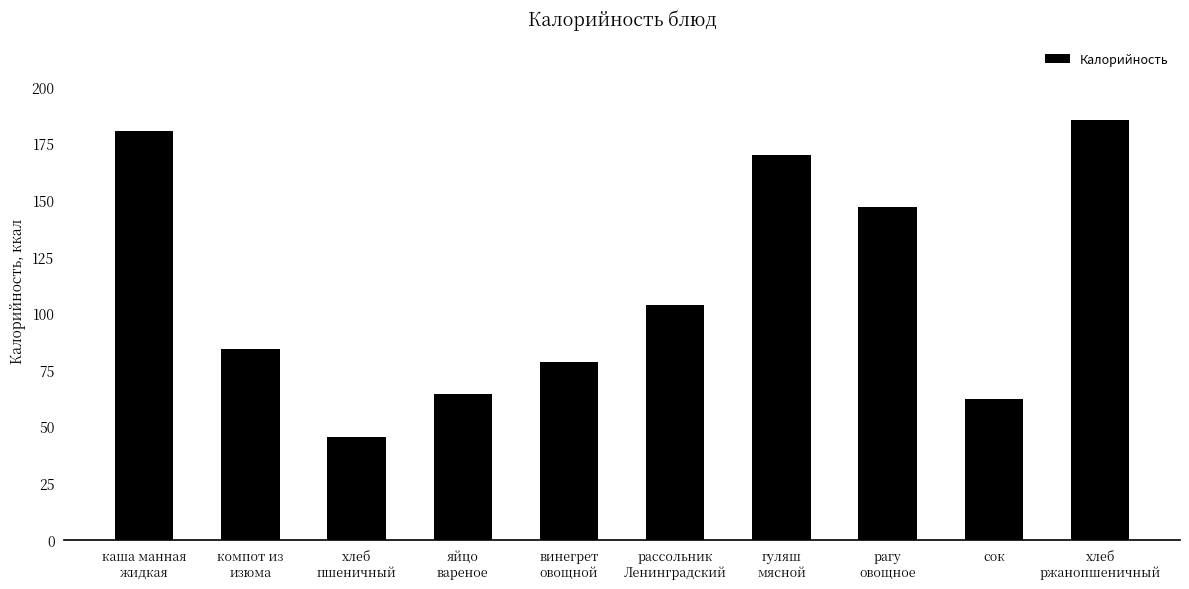

What position from the right is хлеб
ржанопшеничный?

1